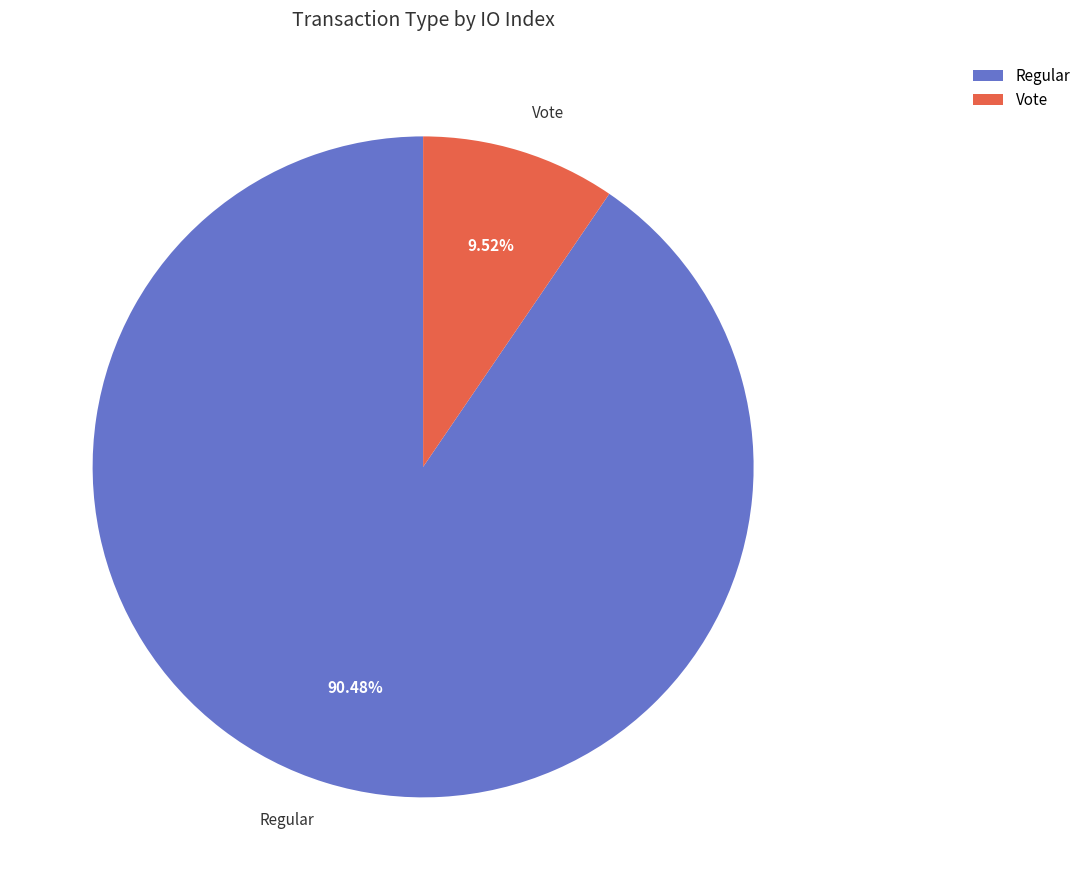

To the nearest percent, what percentage of the pie is Regular?

90%